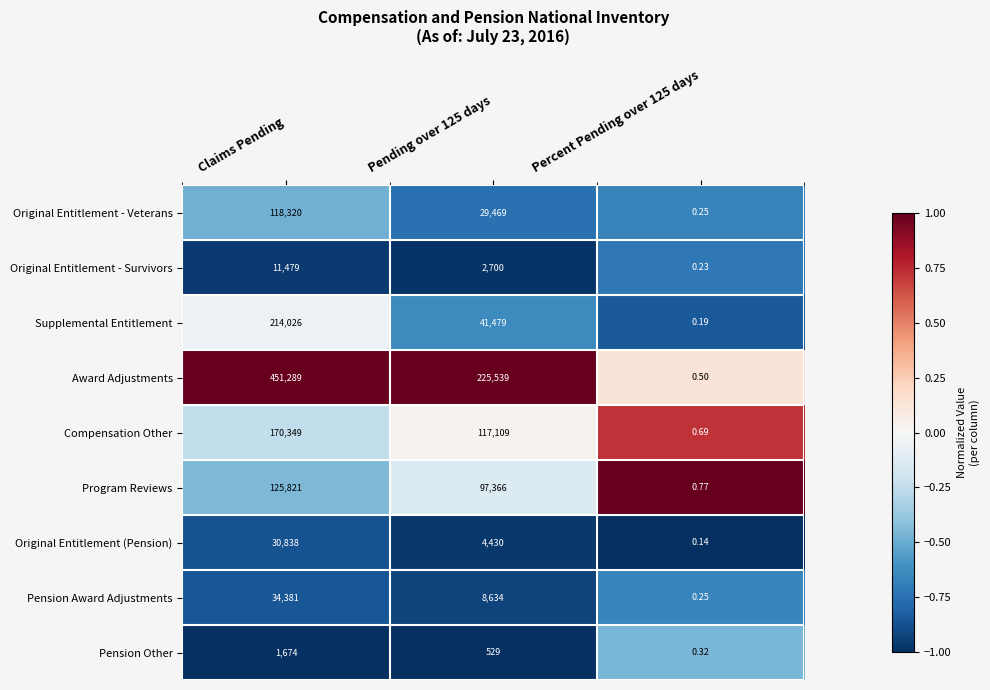

Which series has the largest total across all categories?

Award Adjustments